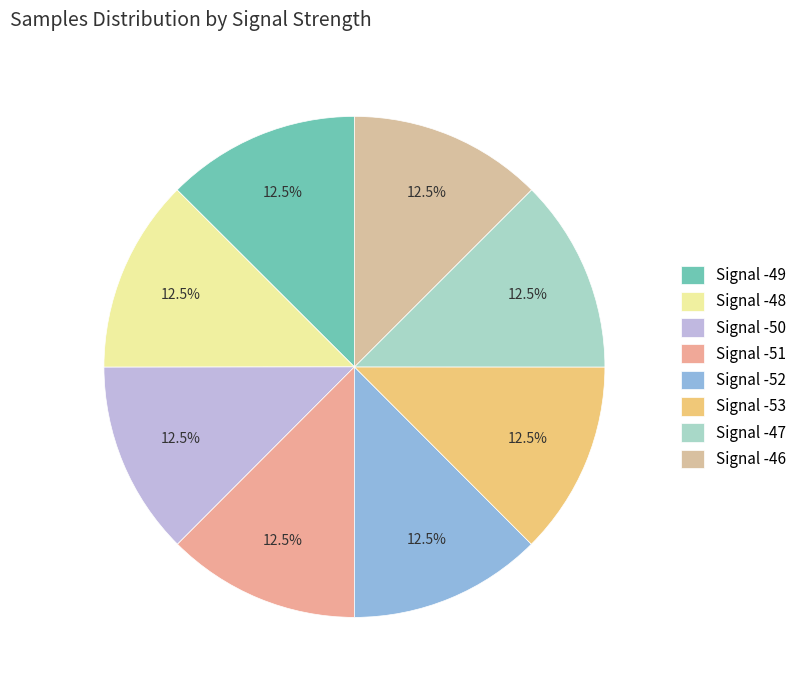

Is it true that Signal -48 is 1% of the pie?

False